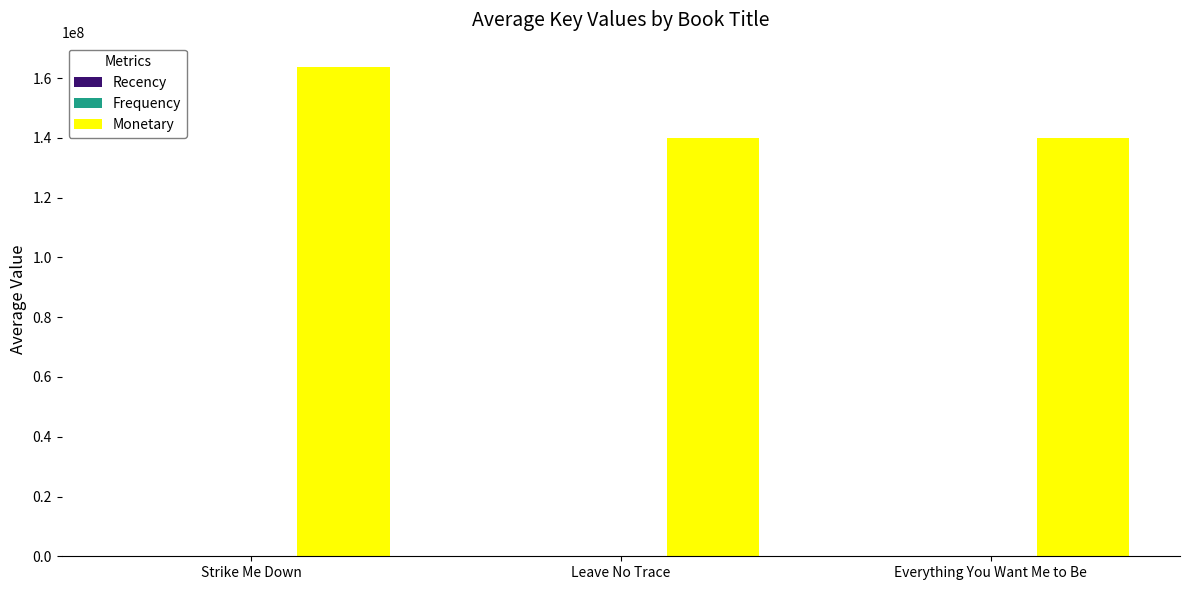

What is the sum of all Monetary values?

443818887.0